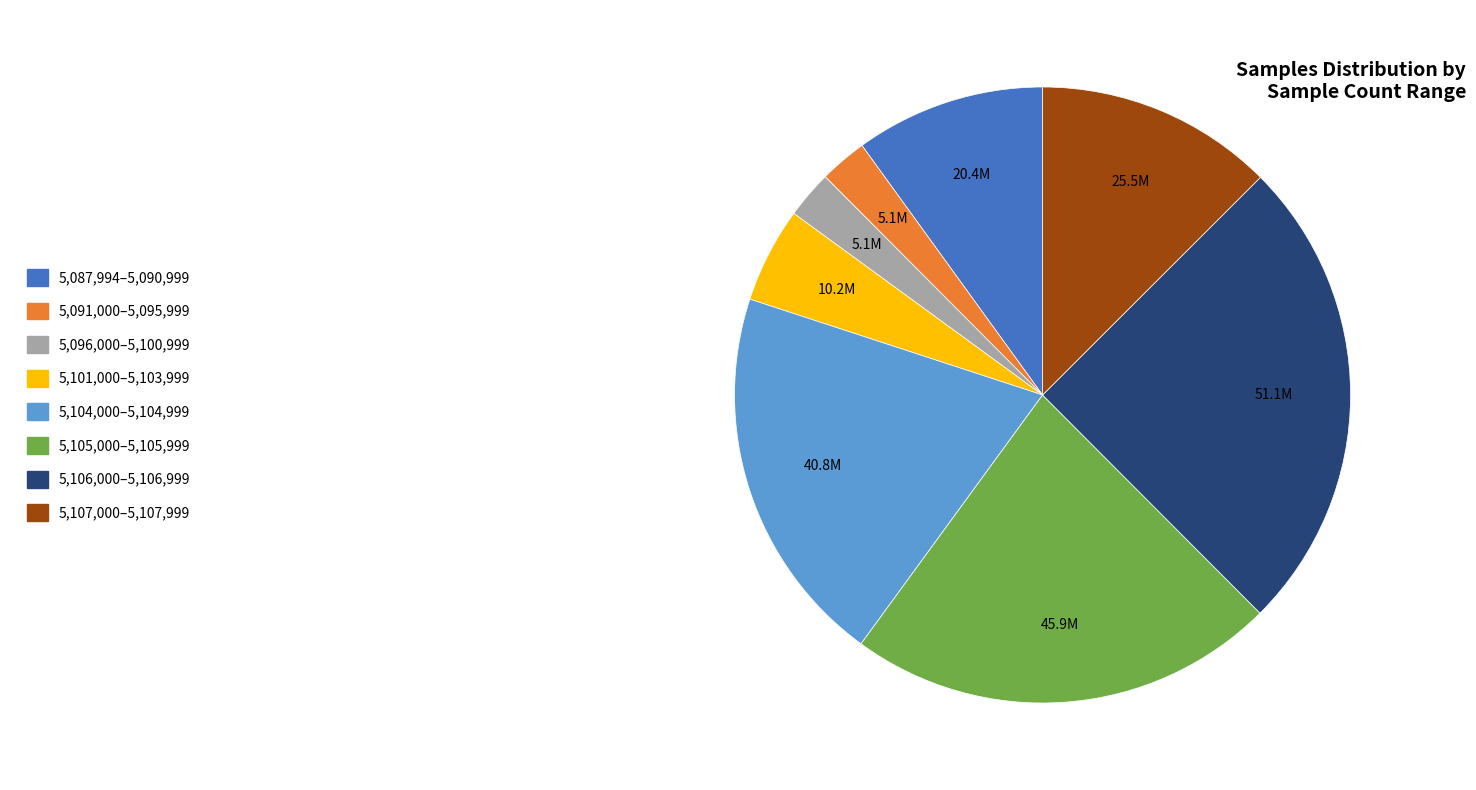

Is there a majority slice in this chart?

No